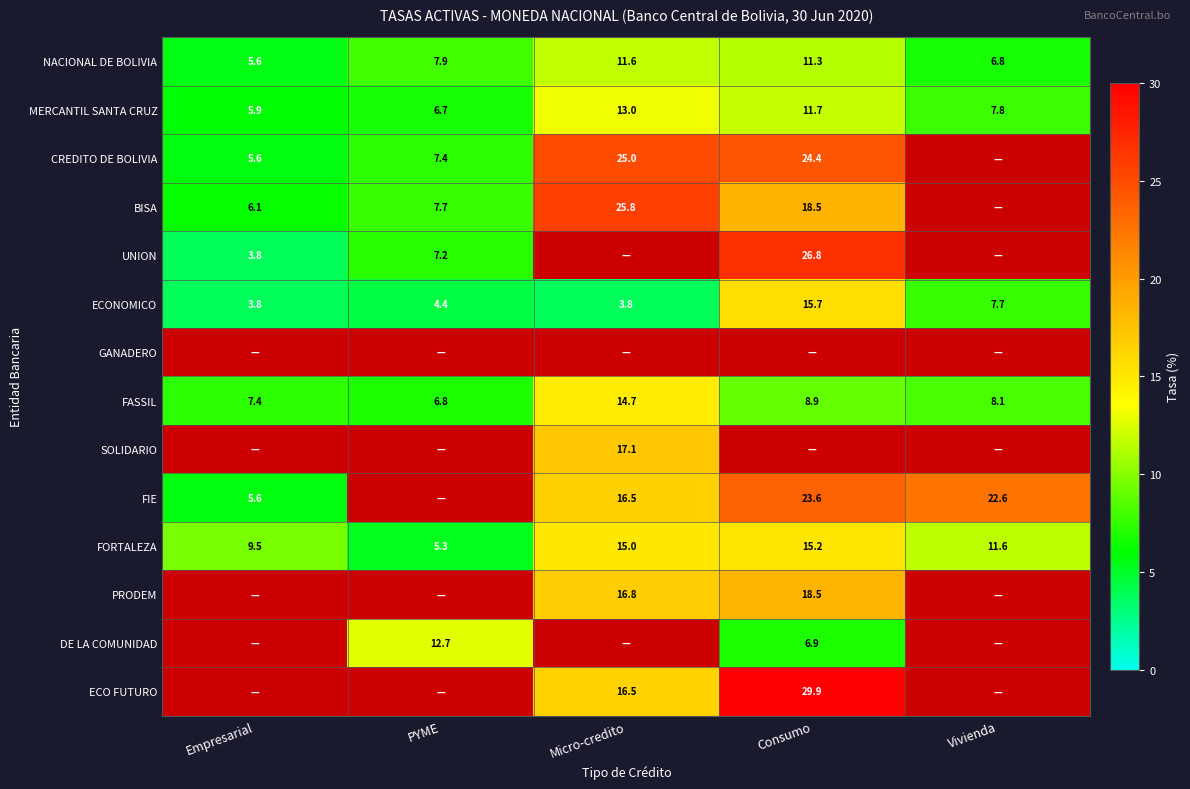

Which category has the highest value in the FORTALEZA series?

Consumo